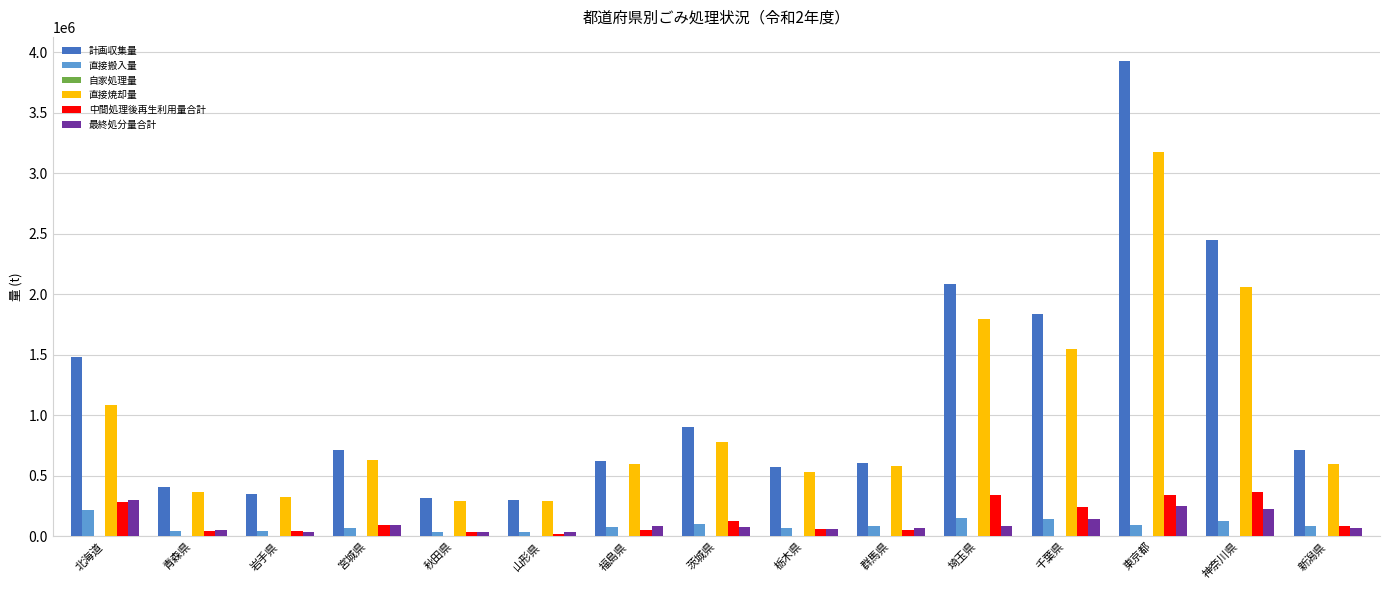

What is the total value across all series at 神奈川県?

5235269.0